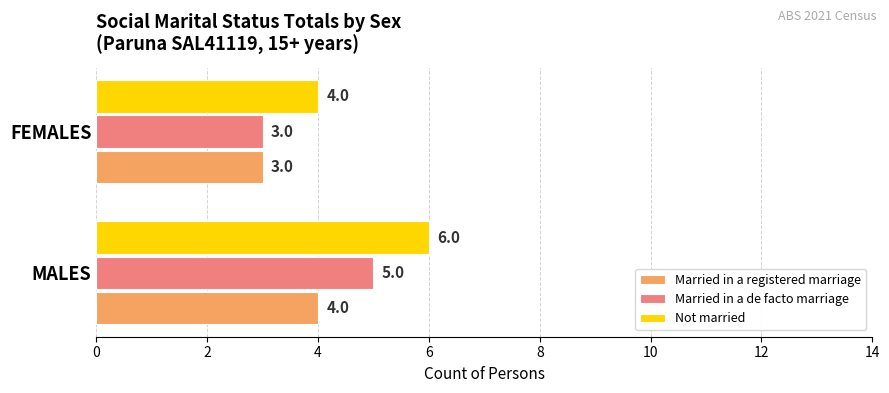

Read the Married in a registered marriage value at MALES.

4